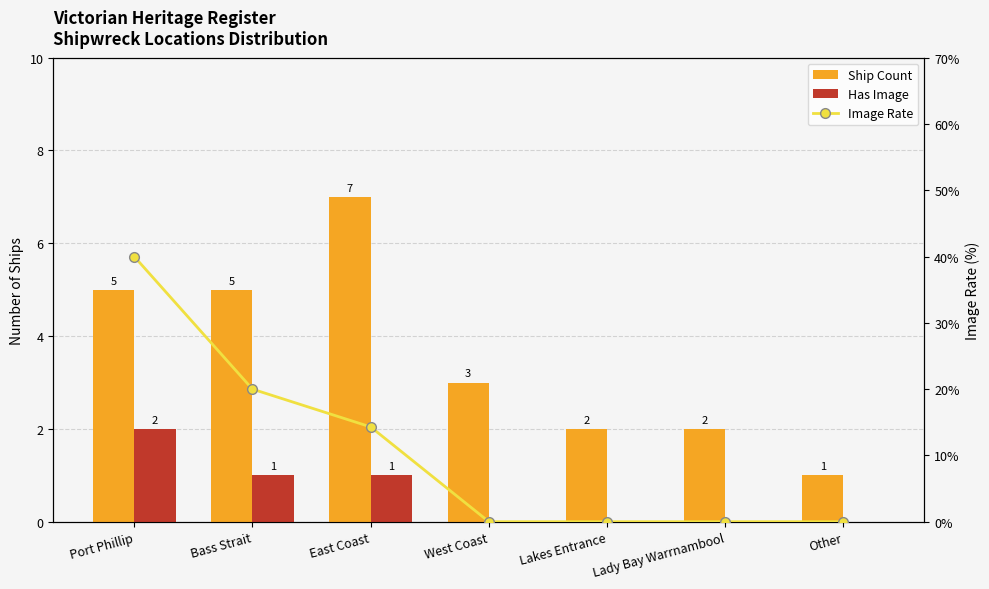

The value of Has Image at East Coast is 1.7. True or false?

False